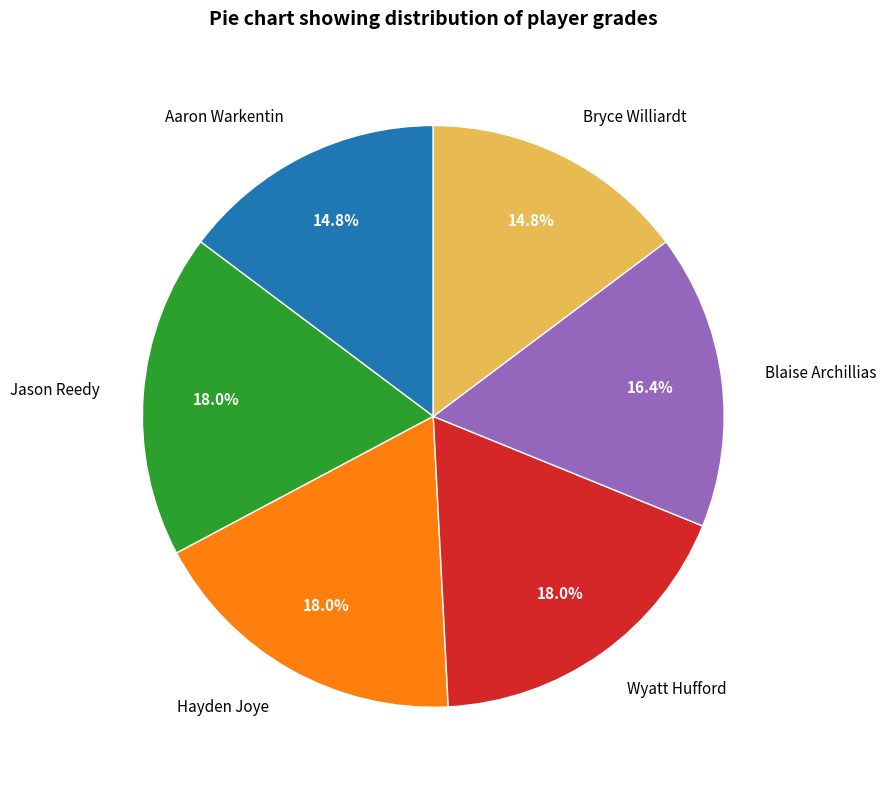

To the nearest percent, what percentage of the pie is Hayden Joye?

18%